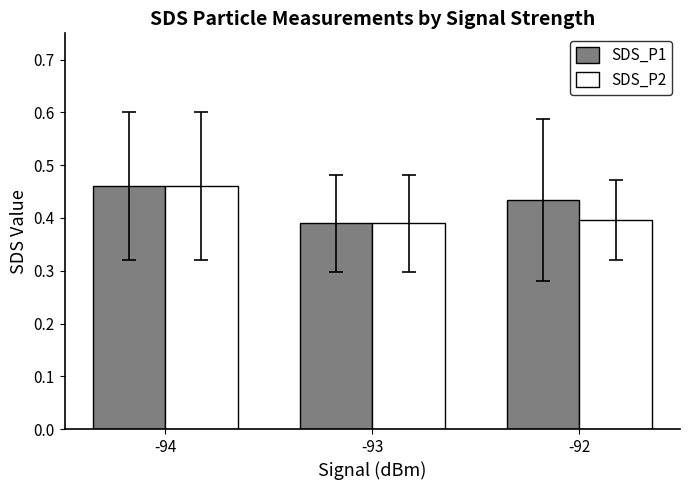

At which category does the chart reach its peak across all series?

-94